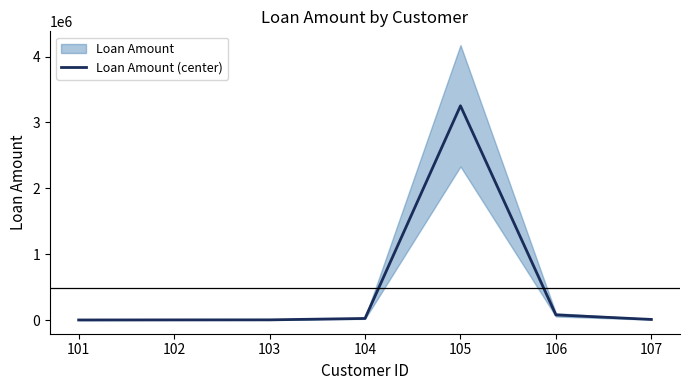

What is the difference between the values at 103 and 107?

6327